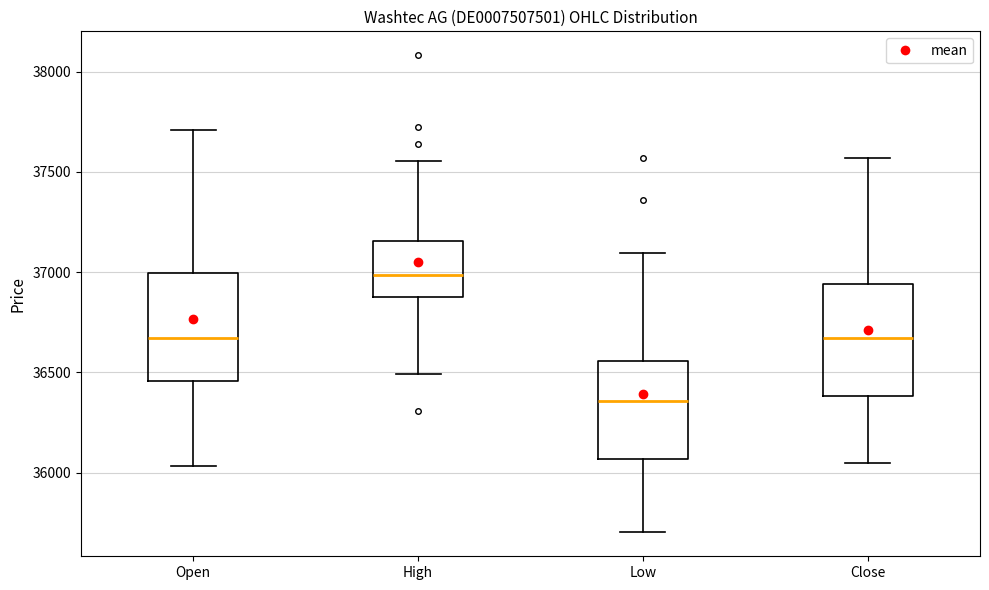

Which box has the highest median line?

High